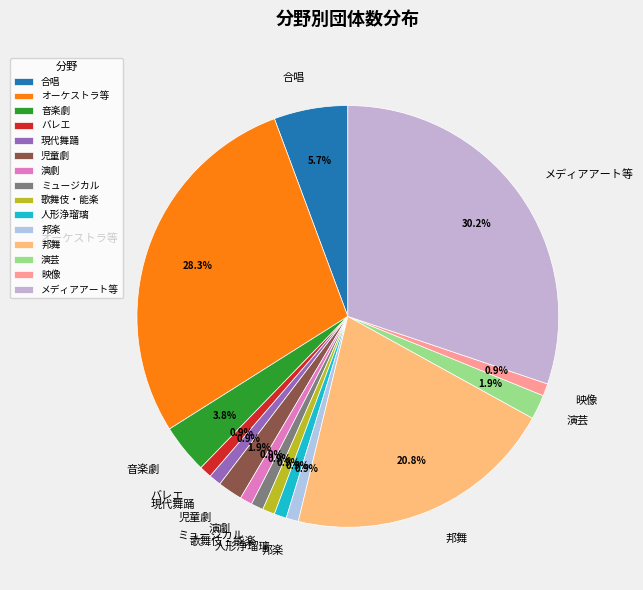

Approximately how many times larger is the value at 人形浄瑠璃 compared to 映像?

1.0